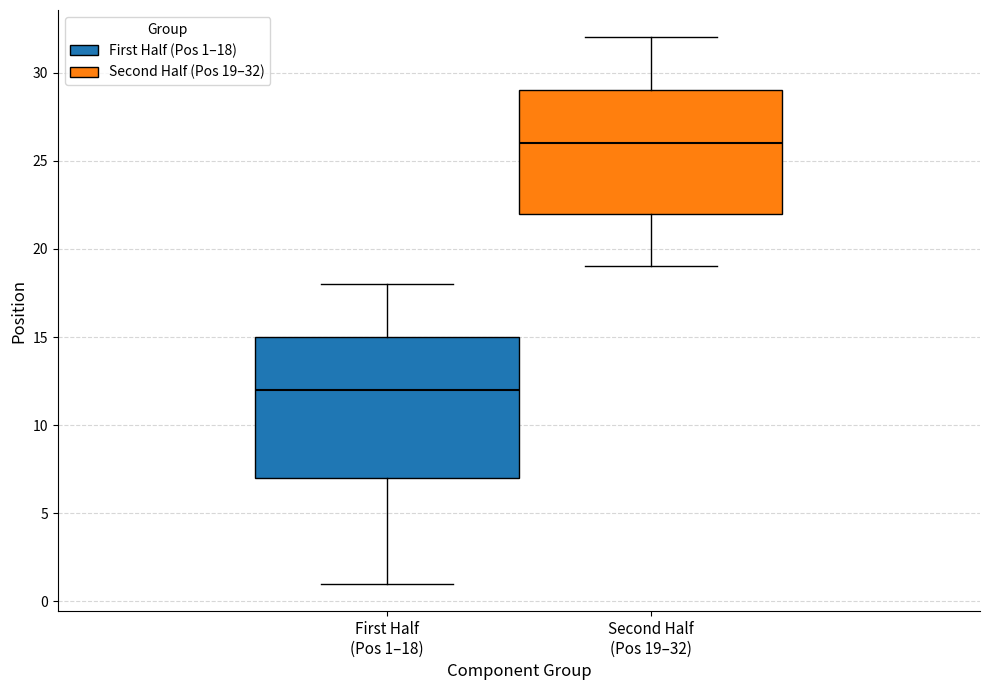

Comparing the boxes themselves (not the whiskers), which one is the tallest?

First Half (Pos 1–18)